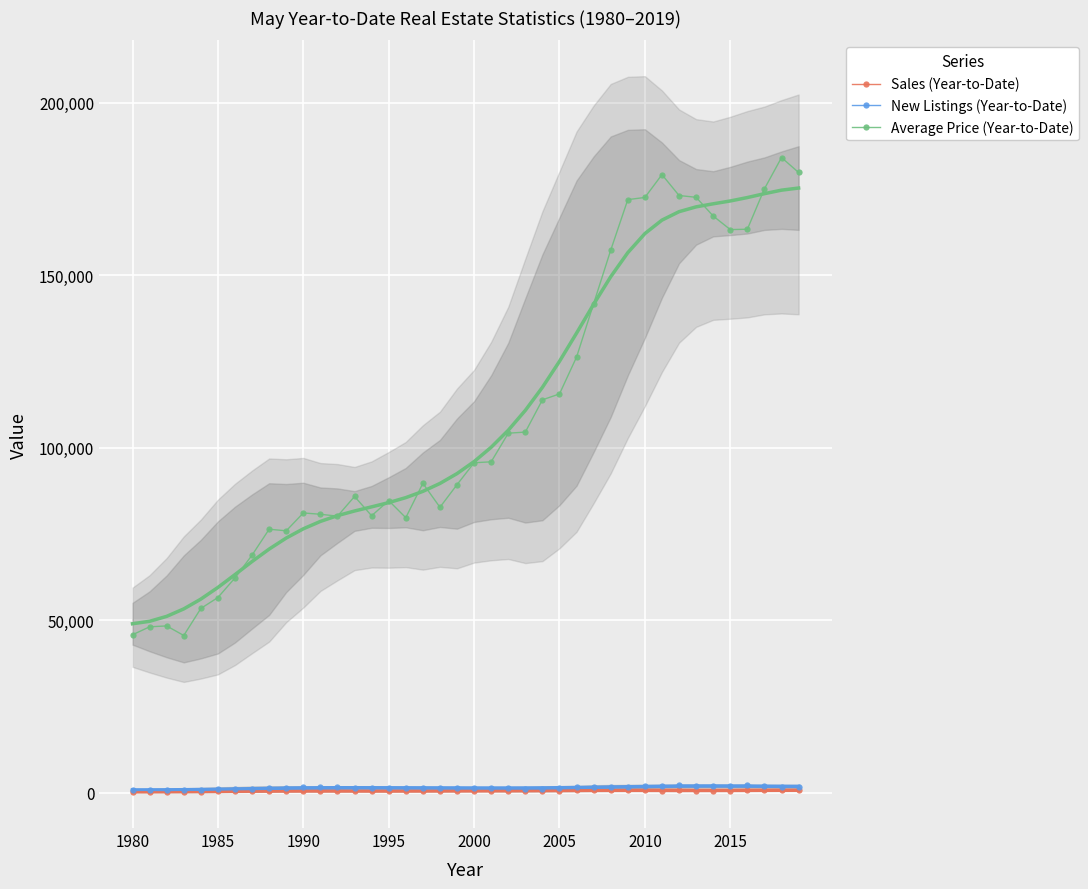

Read the Average Price (Year-to-Date) value at 1980.

45783